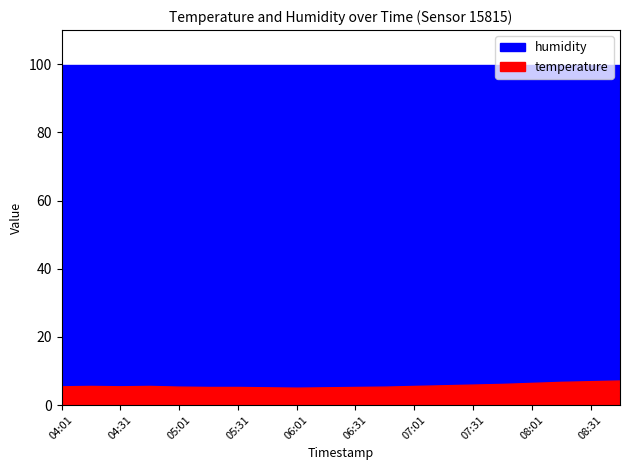

True or false: temperature and humidity cross at least once.

False